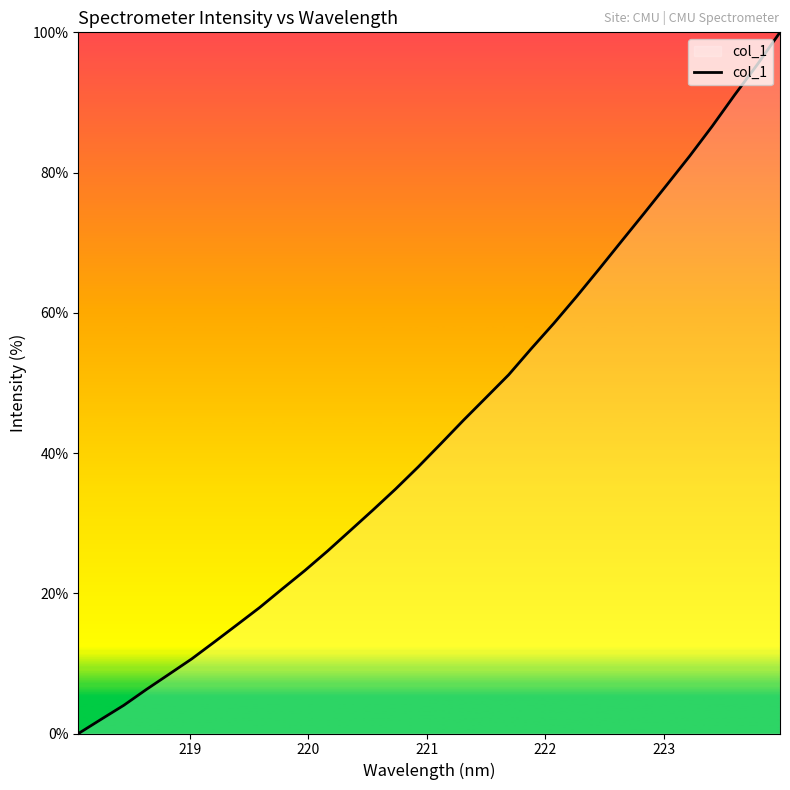

What is the difference between the maximum and minimum values?

100.0